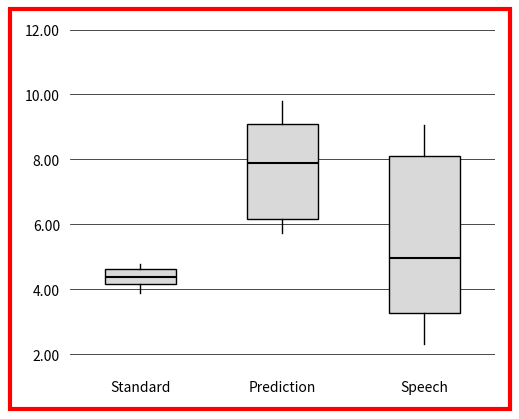

Comparing the boxes themselves (not the whiskers), which one is the tallest?

Speech